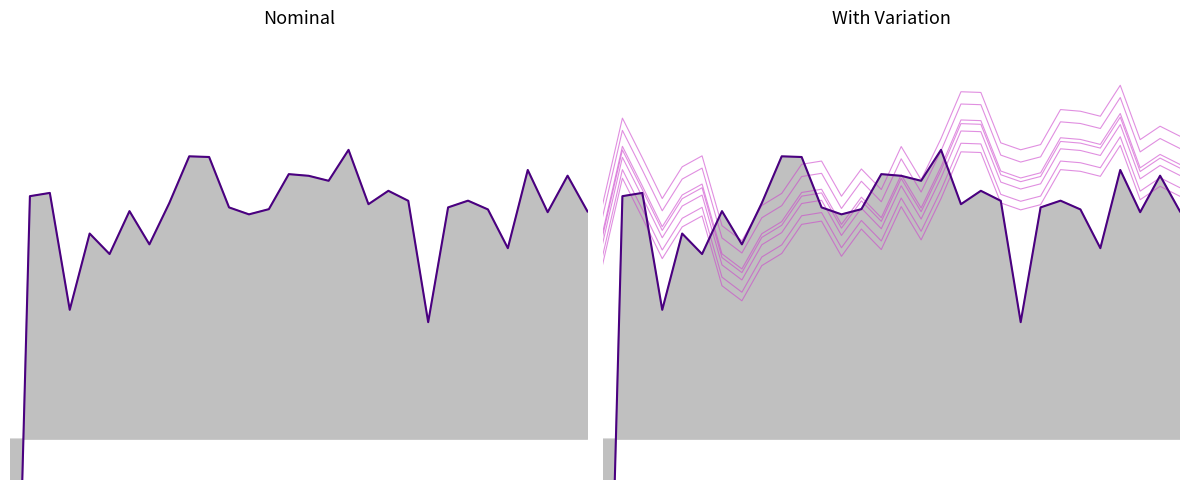

True or false: With Variation 1 and With Variation 2 intersect in this chart.

False